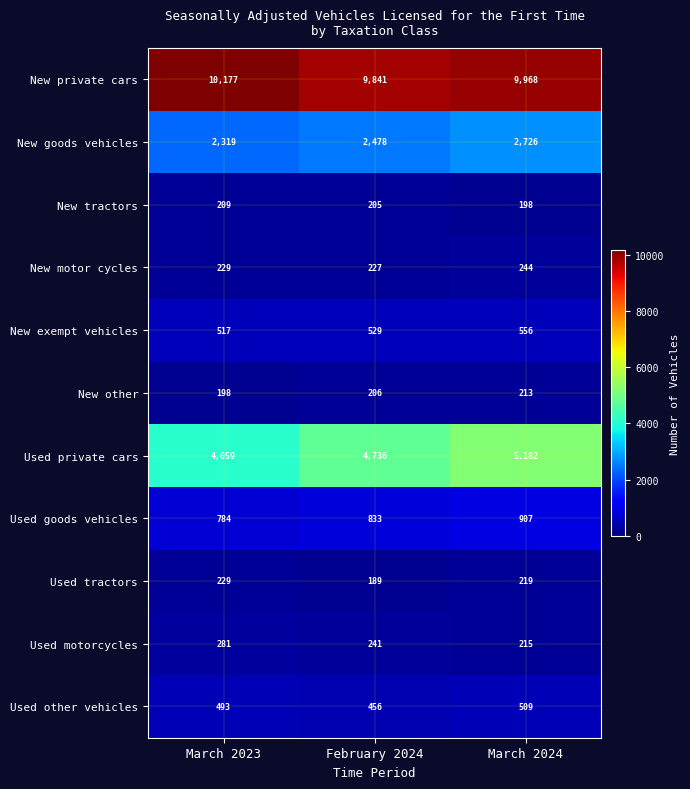

What is the smallest value displayed?

189